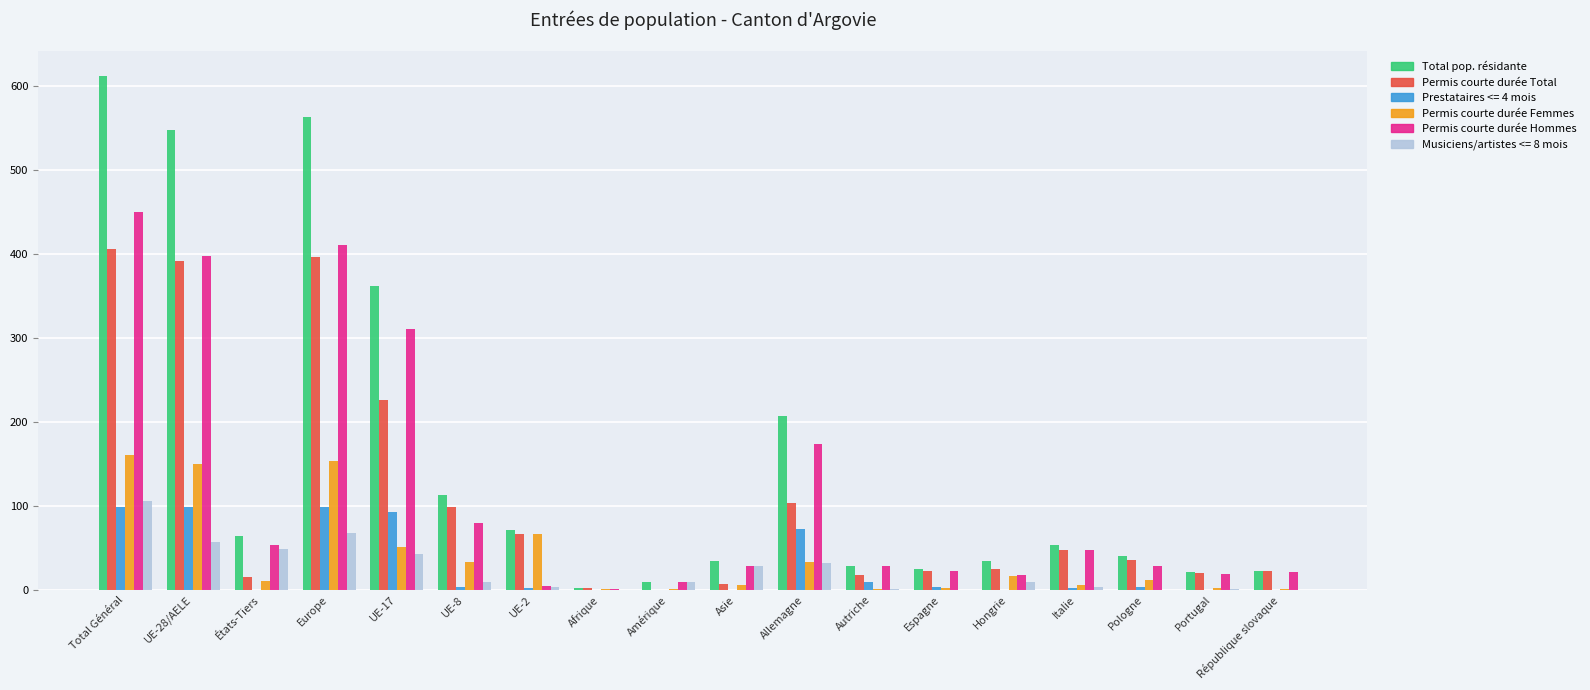

The value of Musiciens/artistes <= 8 mois at Allemagne is 52. True or false?

False